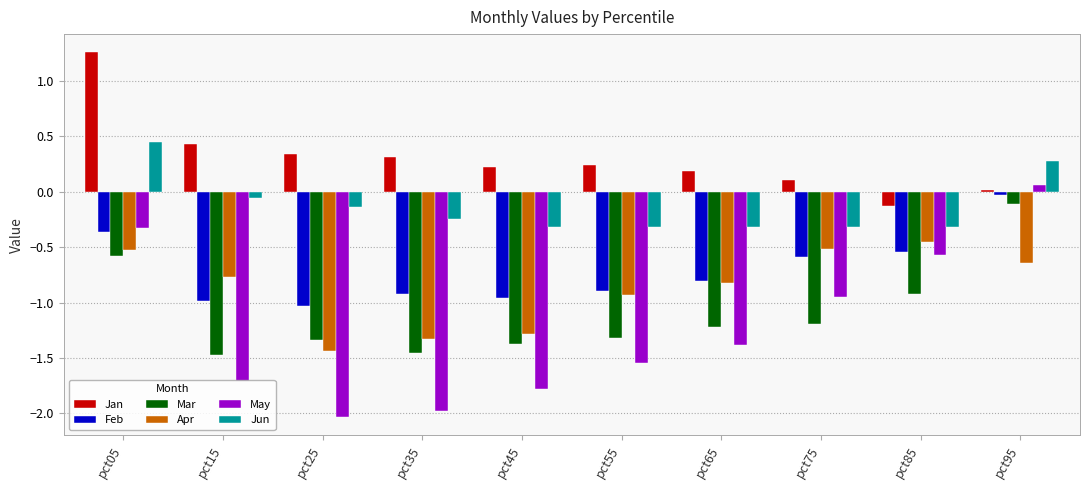

Where does the Jan series first go above 0?

pct05